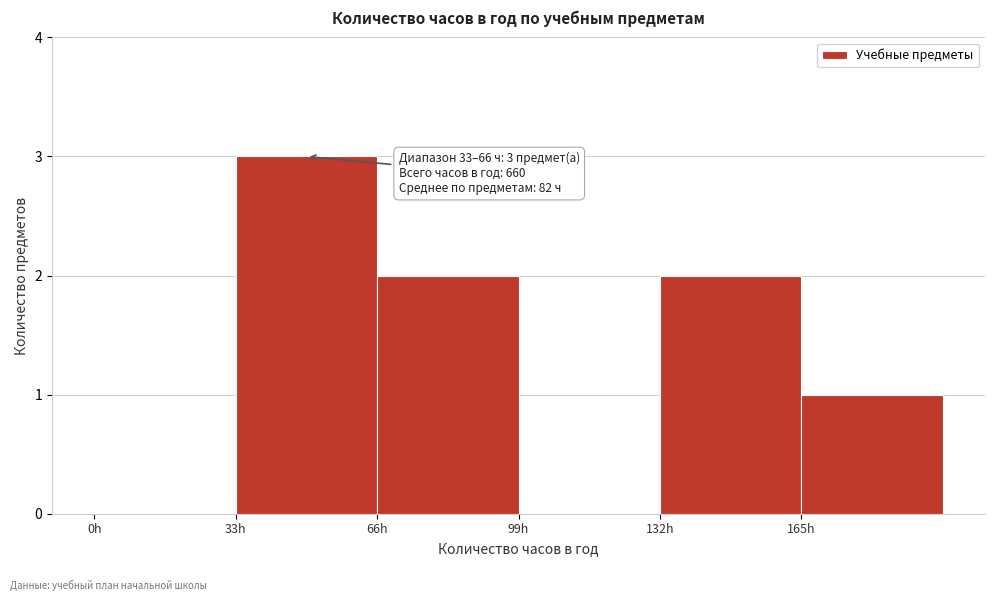

Over which range of the x-axis is the bar tallest?

33 to 66